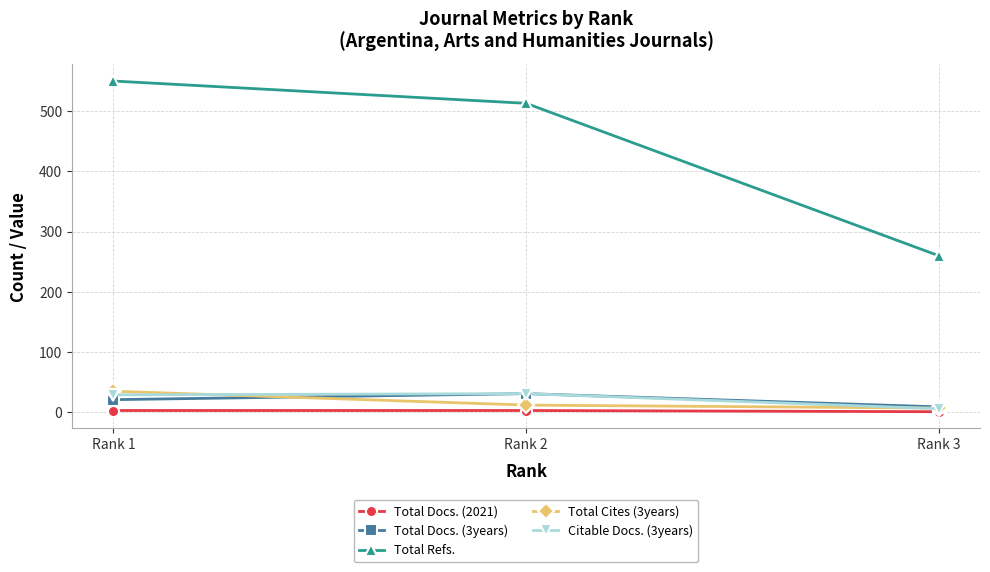

Which series has the largest total across all categories?

Total Refs.